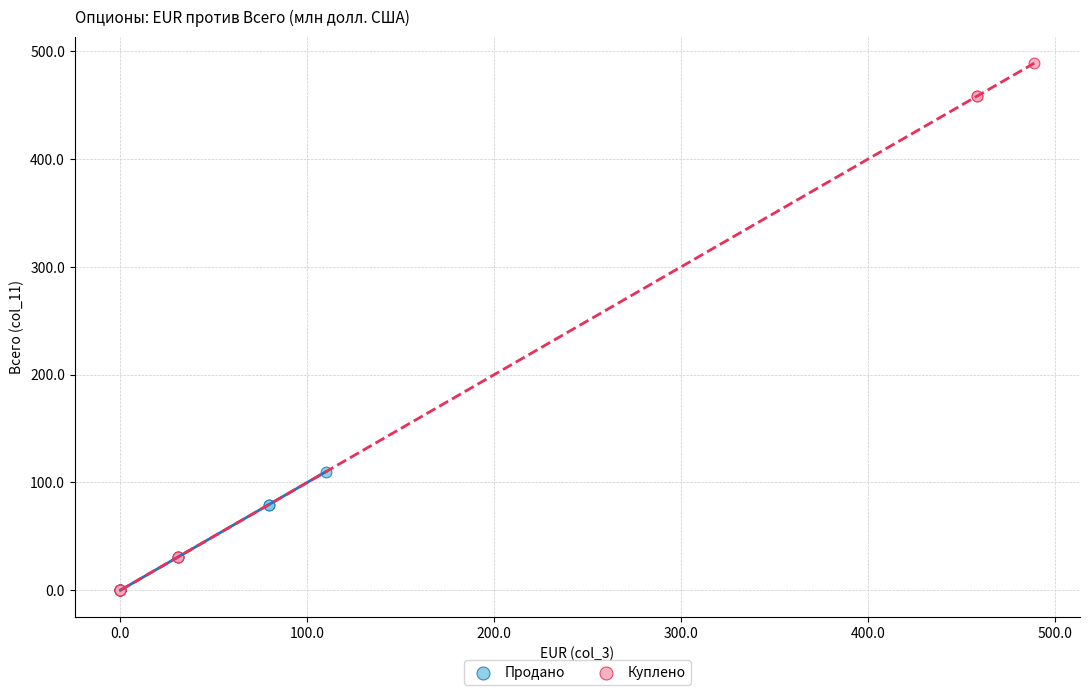

What are all the series names shown in the legend?

Продано, Куплено